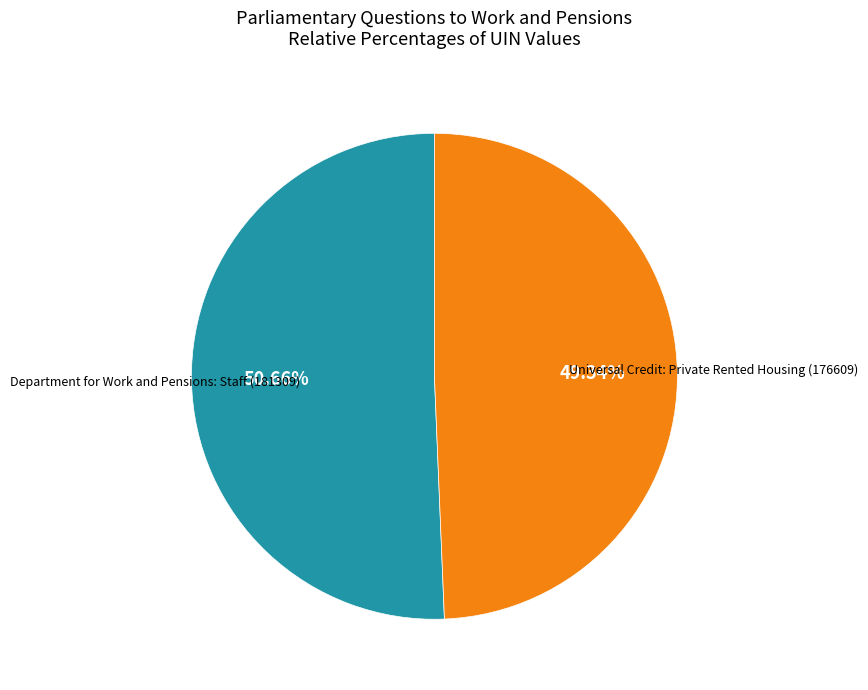

Does any single category account for the majority?

Yes